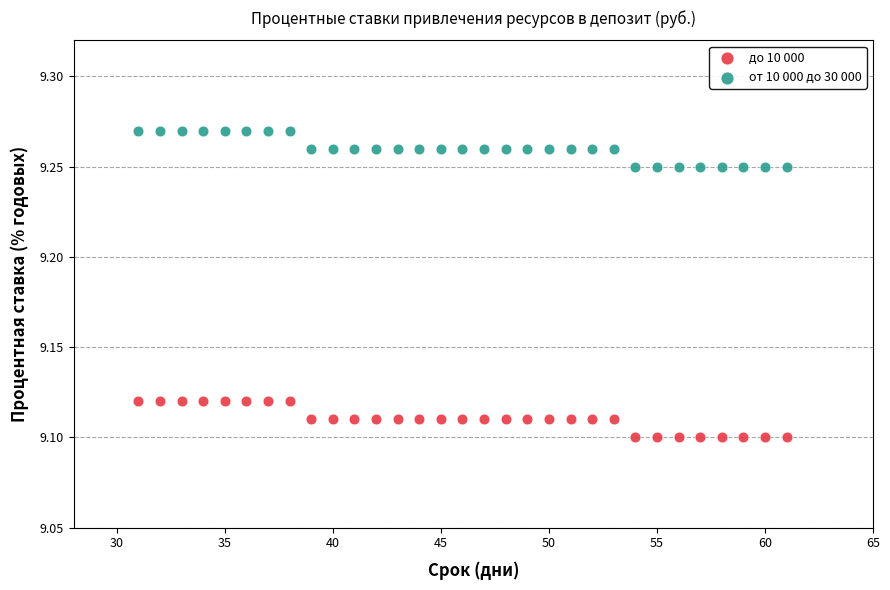

What is the X range (max minus min) for the scatter plot?

30.0